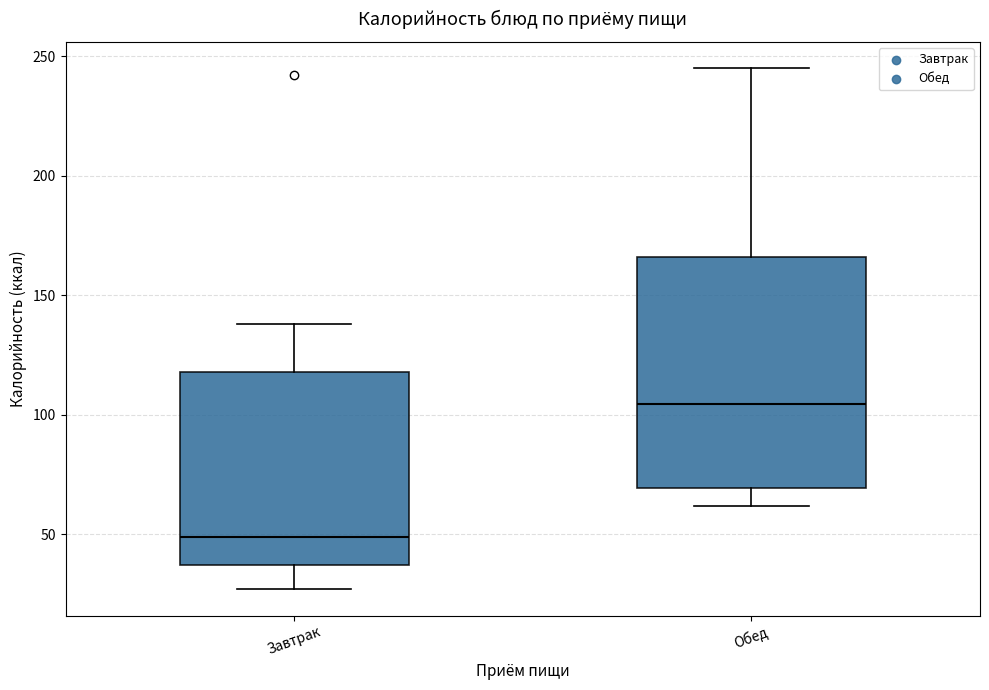

Where does the median line of the box for Завтрак sit on the y-axis? The values are not printed on the chart, so give them approximately, as read against the axis.

50